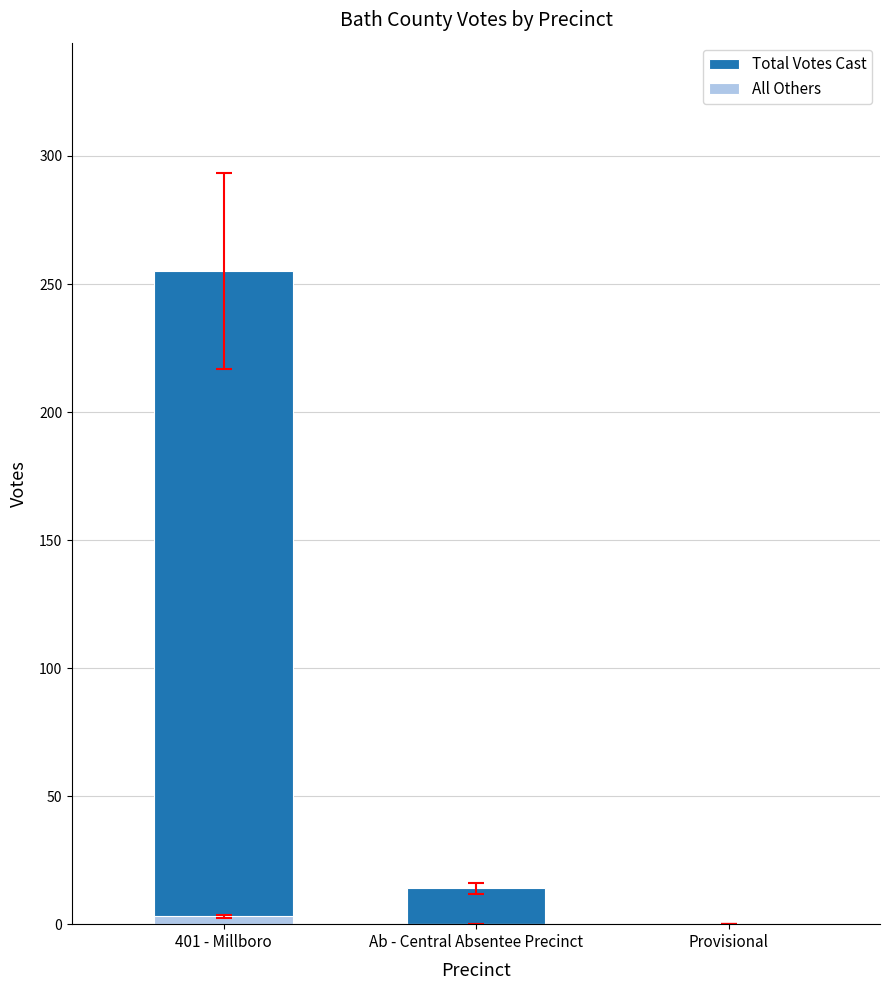

How many groups of bars are there?

3